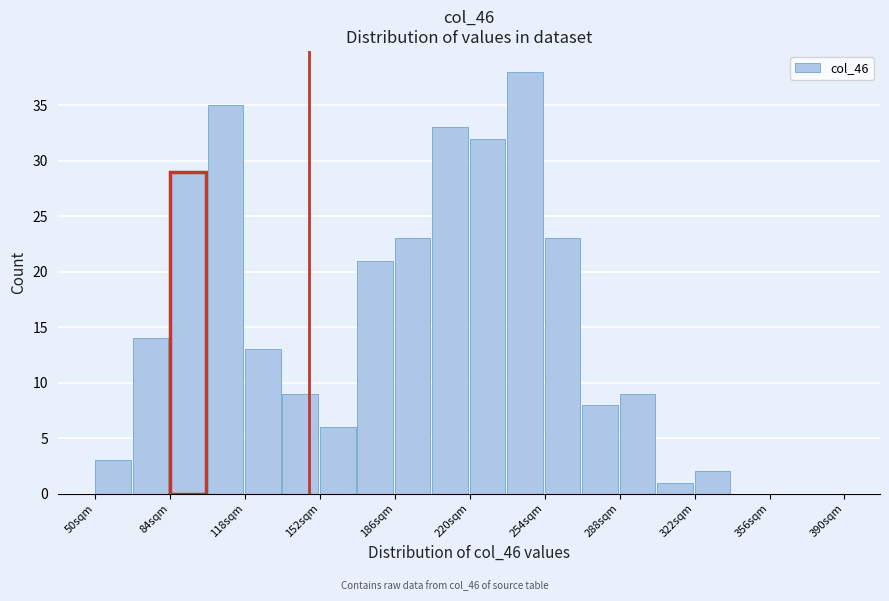

Around what value on the x-axis is the tallest bar? Give the approximate position of its centre, as read against the axis.

245